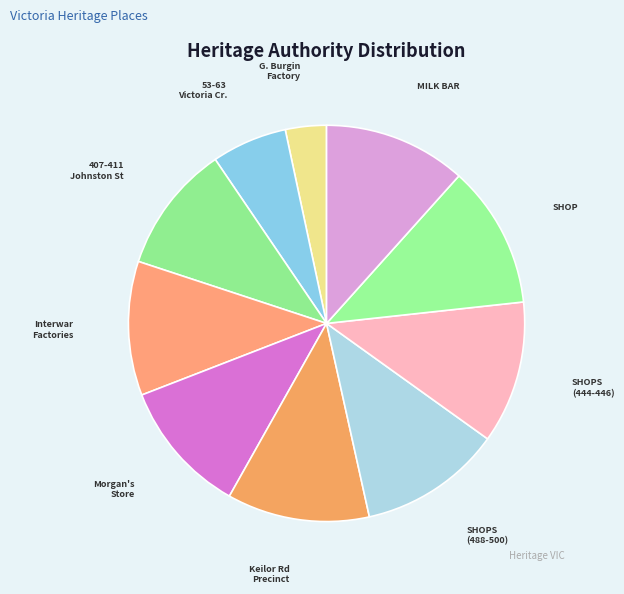

How many segments does this pie chart have?

10